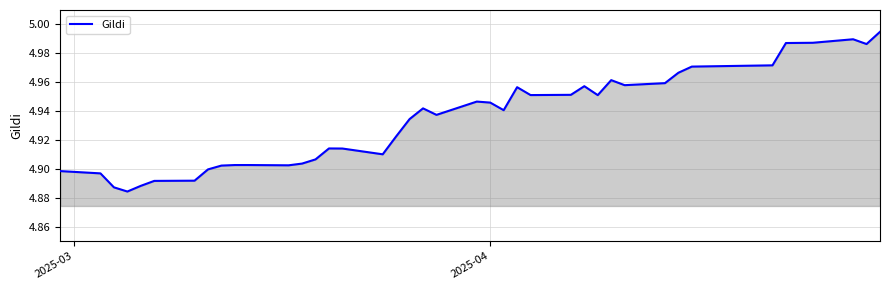

What is the maximum value shown in the chart?

5.0